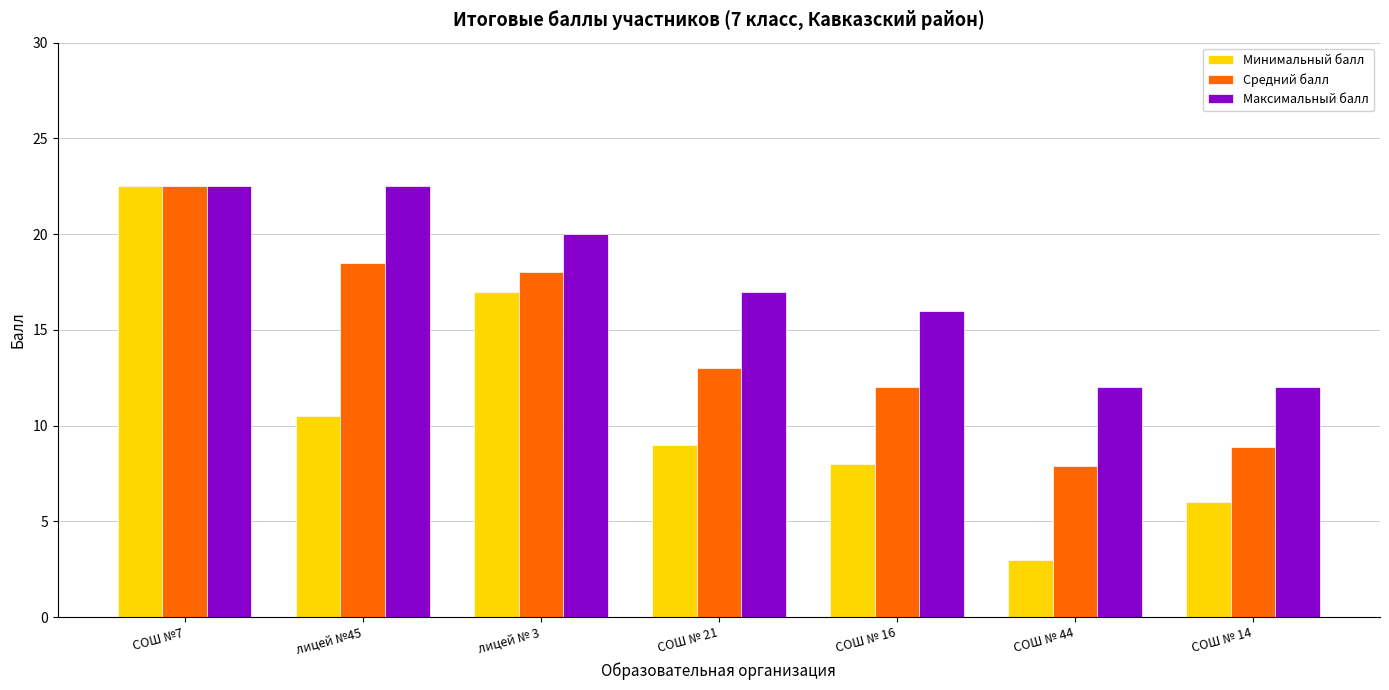

How many series are shown in this chart?

3